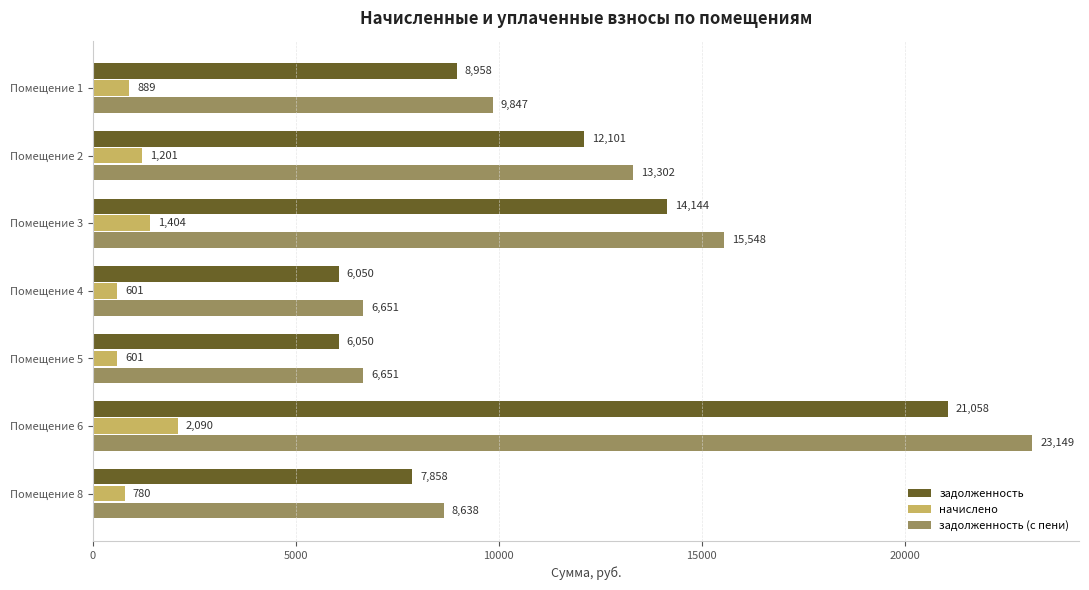

Where is начислено nearest to the value 1345?

Помещение 3